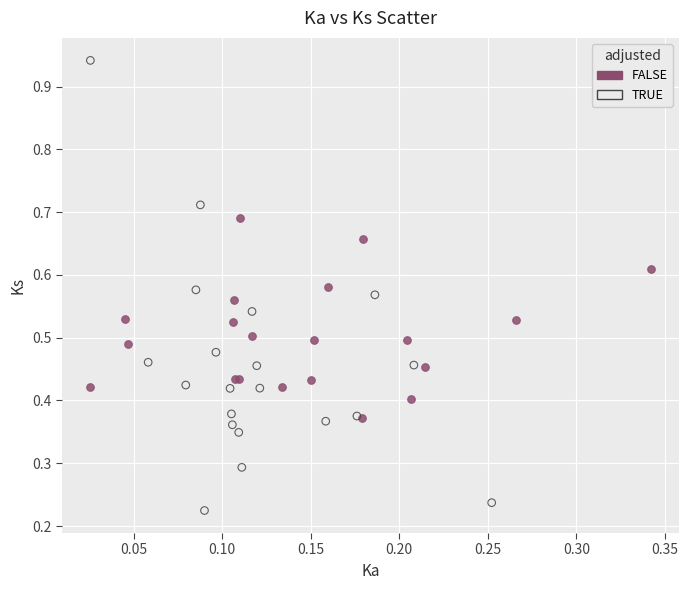

Which series contains the highest Y value?

TRUE